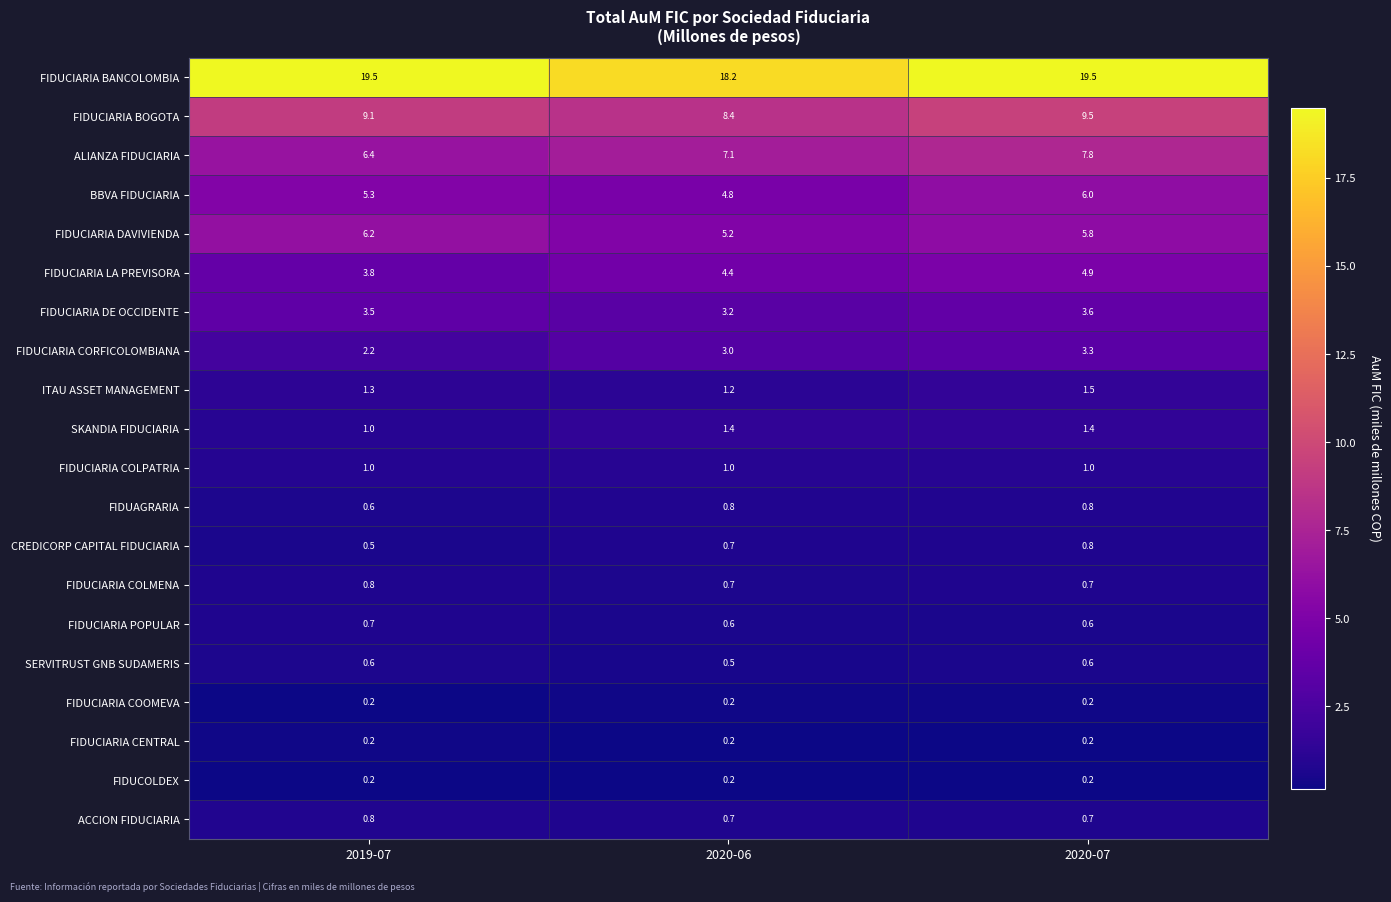

What is the difference between the highest and lowest values at 2020-07?

19.3